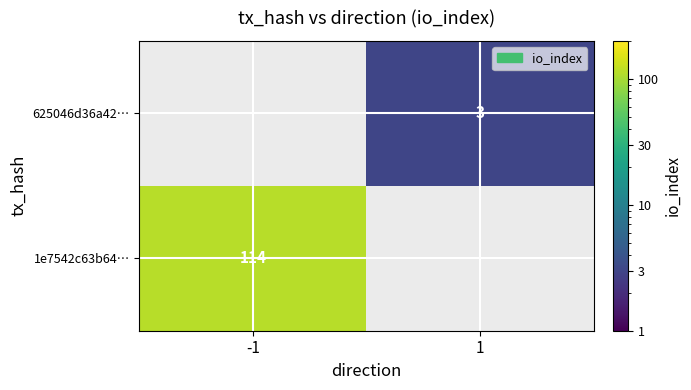

Is the value of 1e7542c63b64… at -1 greater than the value of 625046d36a42… at 1?

Yes